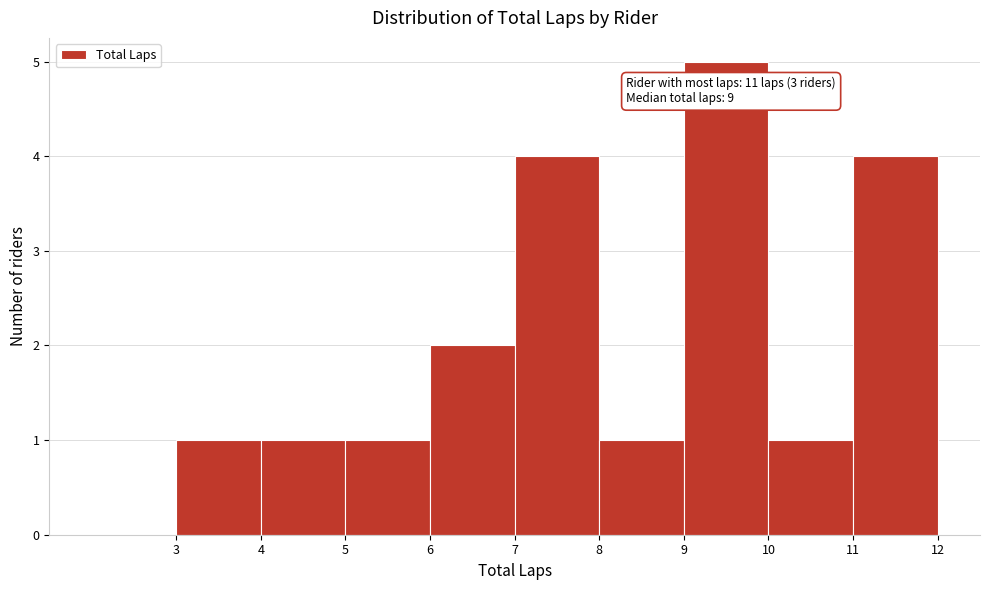

Over which range of the x-axis is the bar tallest?

9 to 10